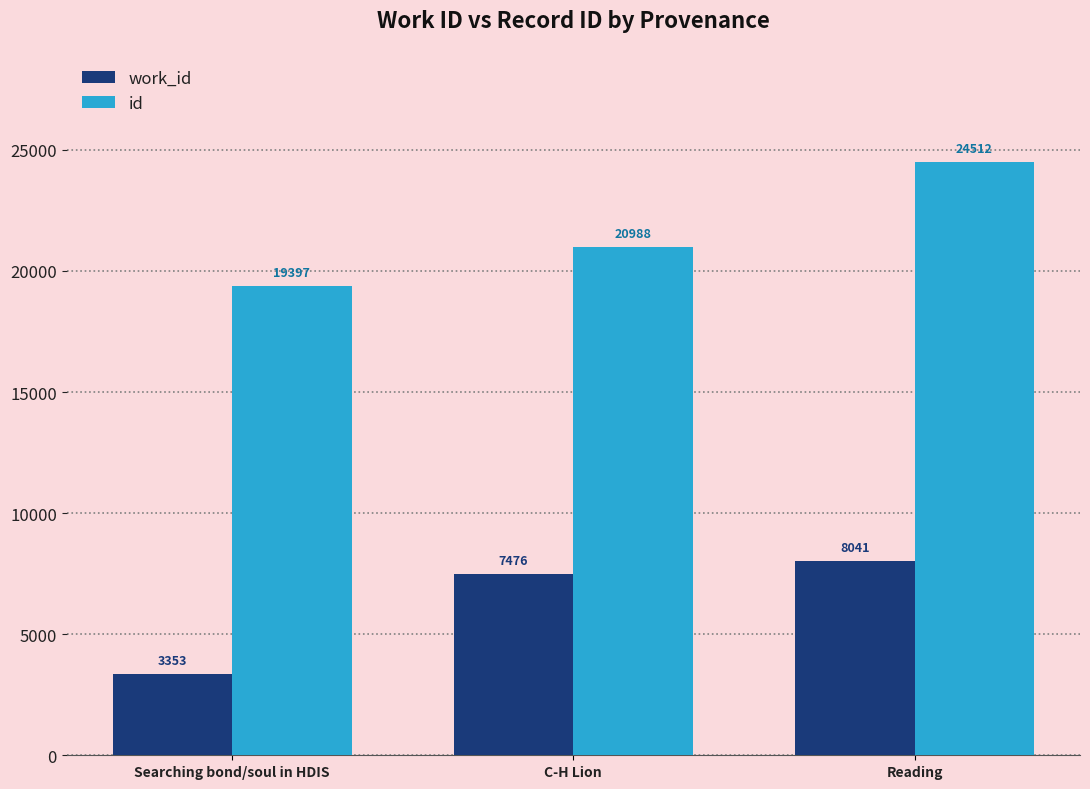

Is it true that id equals 19397 at Searching bond/soul in HDIS?

True